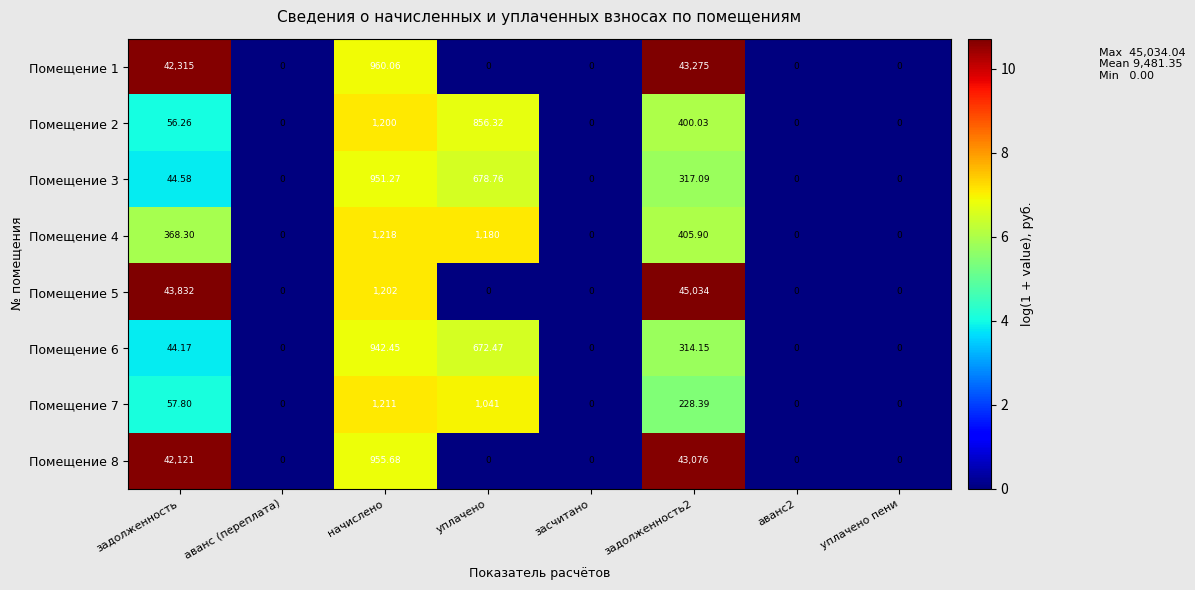

Rank the series by their maximum value, from highest to lowest.

Помещение 5, Помещение 1, Помещение 8, Помещение 4, Помещение 7, Помещение 2, Помещение 3, Помещение 6